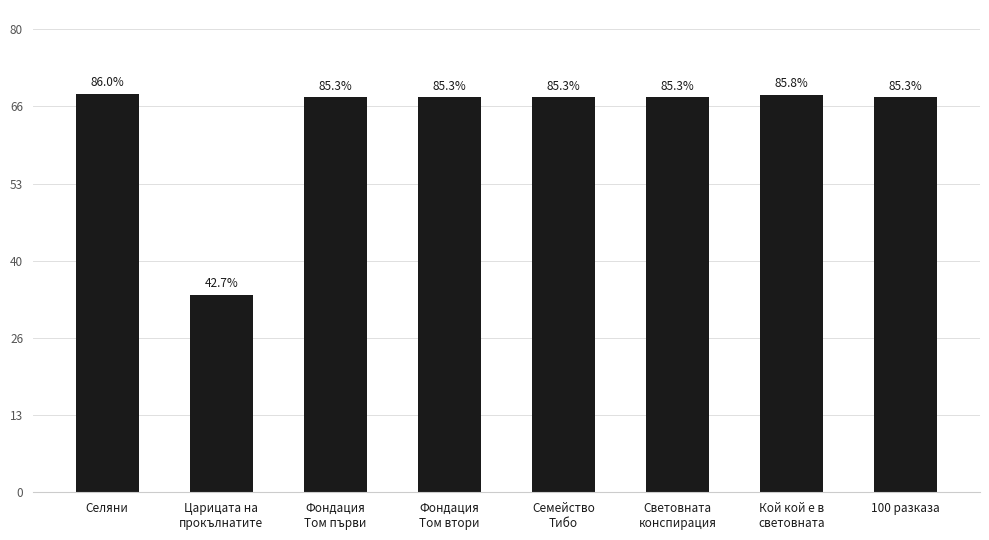

Does the chart contain any negative values?

No